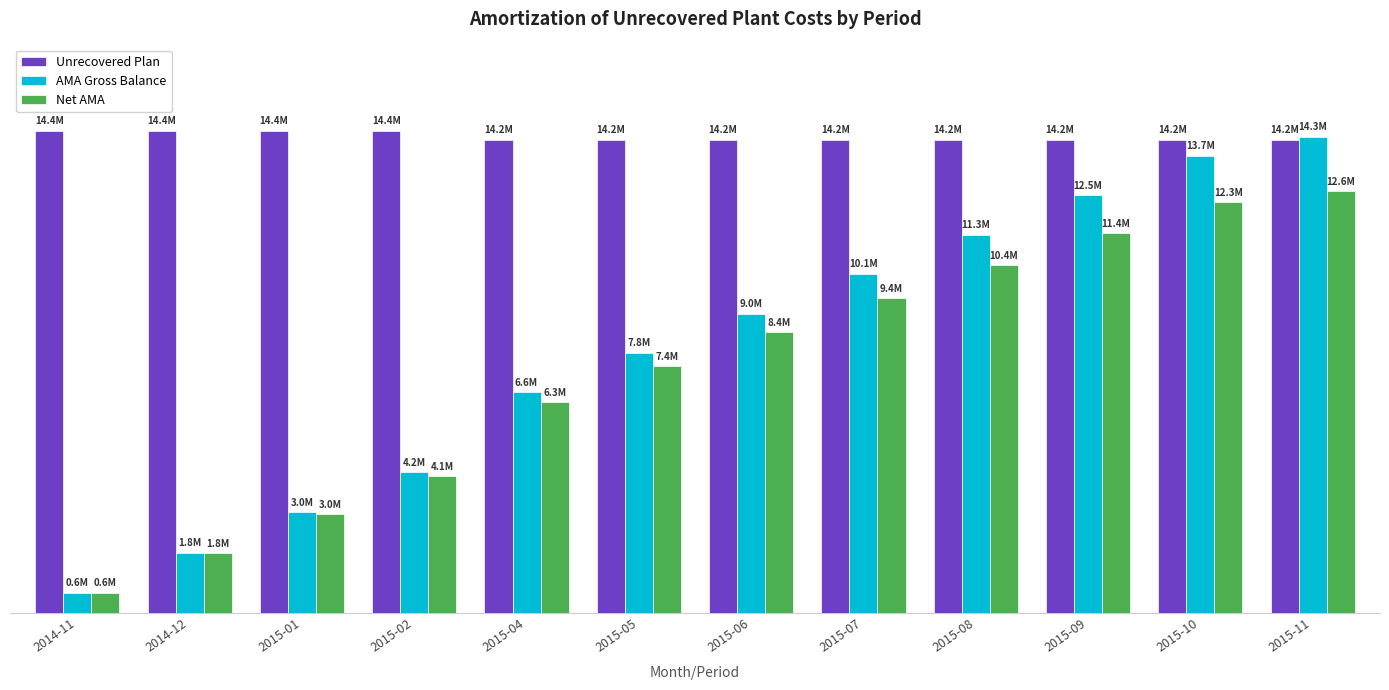

What position from the left is 2015-05?

6